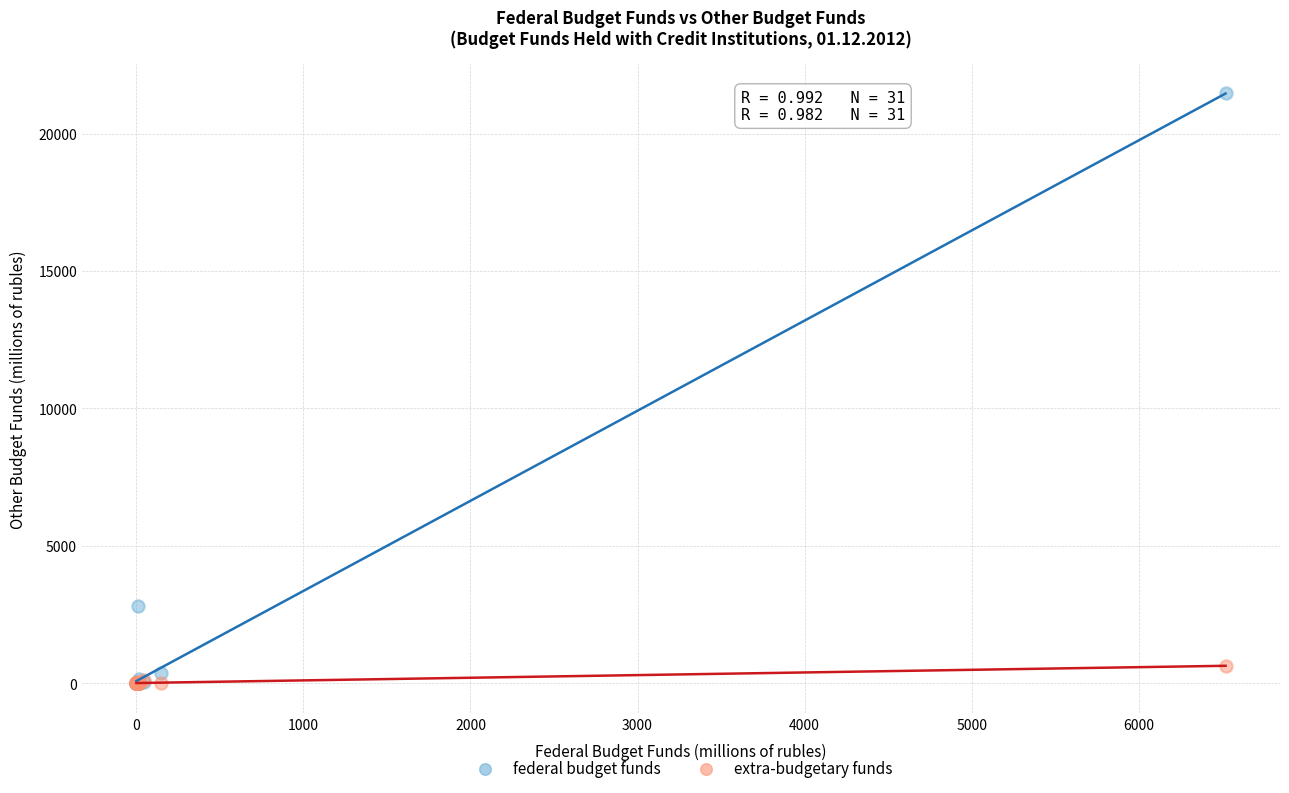

In the federal budget funds series, what Y value is closest to 10731?

2808.0